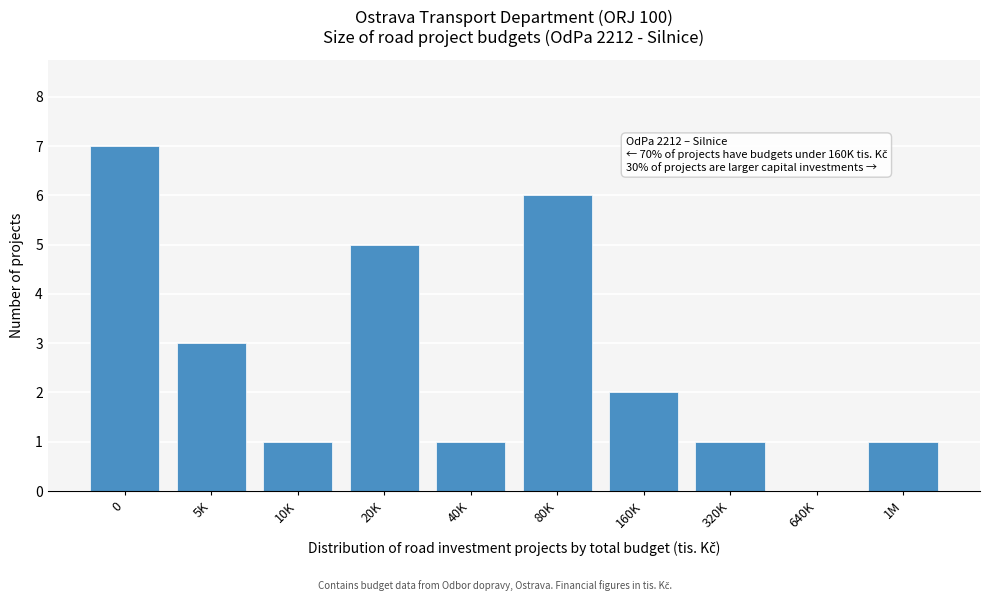

Reading left to right, transcribe all the data shown in this chart.

0=7	5K=3	10K=1	20K=5	40K=1	80K=6	160K=2	320K=1	640K=0	1M=1